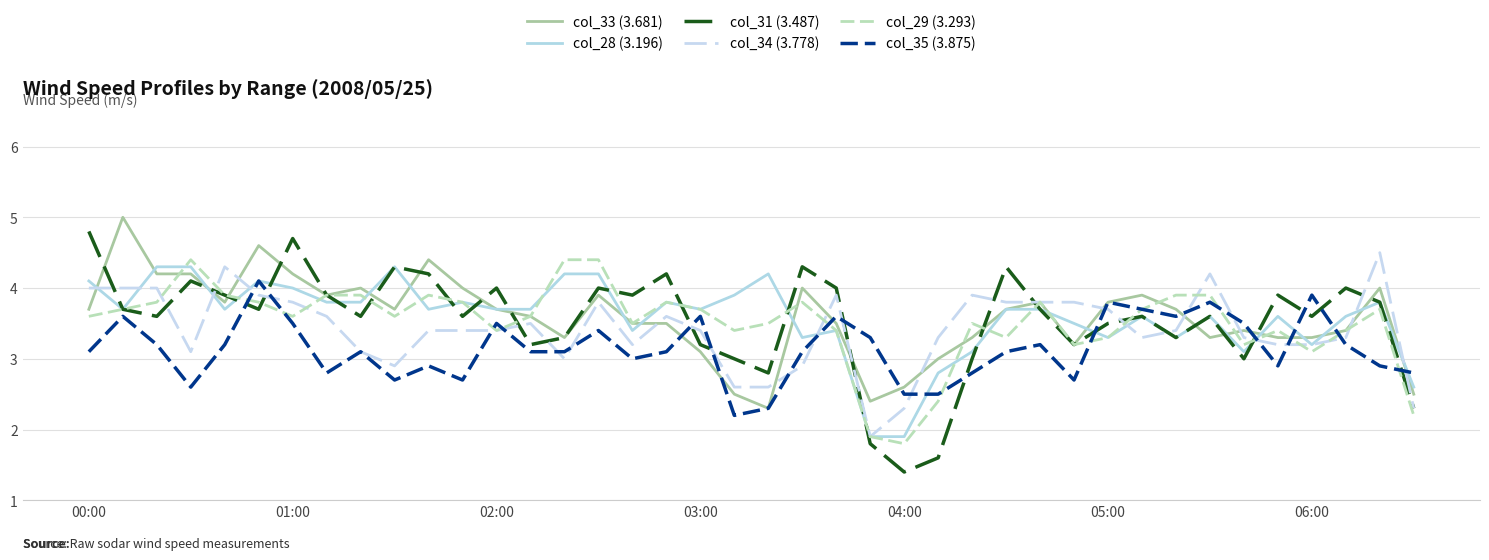

True or false: col_35 (3.875) and col_31 (3.487) cross at least once.

True